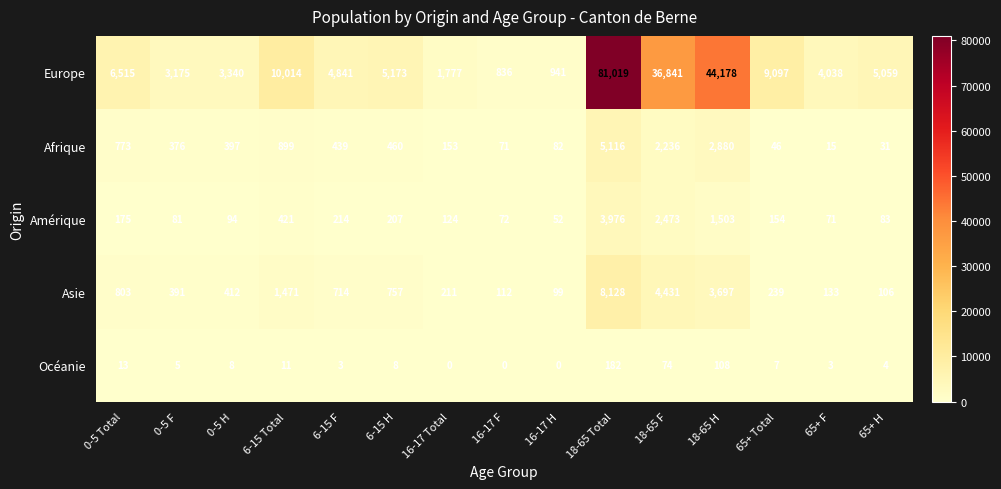

The Océanie series shows 182 at 18-65 Total. True or false?

True